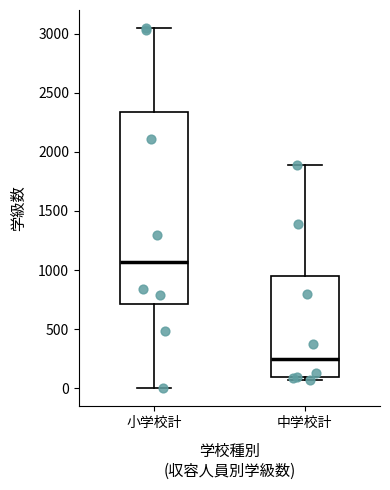

Which box's median line is the highest?

小学校計